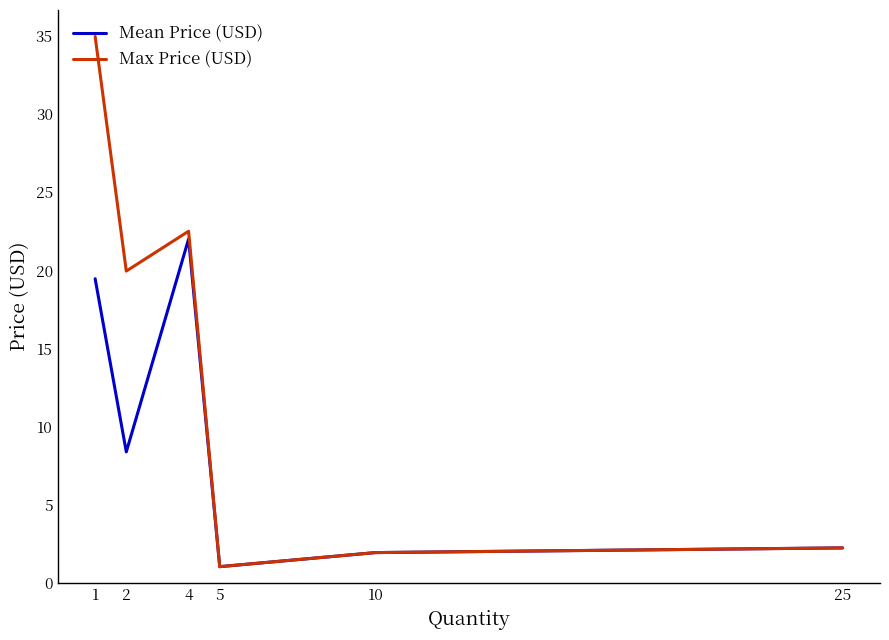

At which category is the sum across all series the highest?

1